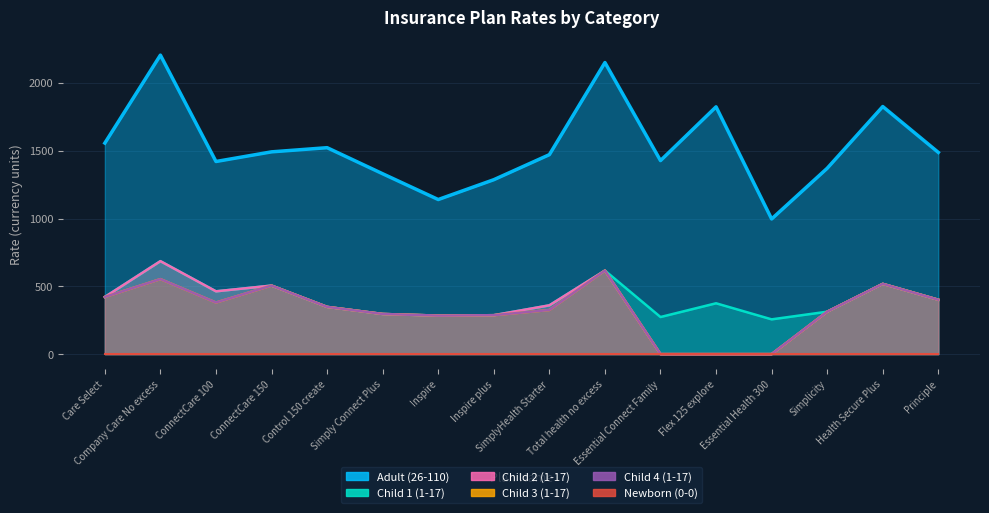

List the labels in order of Adult (26-110) value, smallest first.

Essential Health 300, Inspire, Inspire plus, Simply Connect Plus, Simplicity, ConnectCare 100, Essential Connect Family, SimplyHealth Starter, Principle, ConnectCare 150, Control 150 create, Care Select, Flex 125 explore, Health Secure Plus, Total health no excess, Company Care No excess